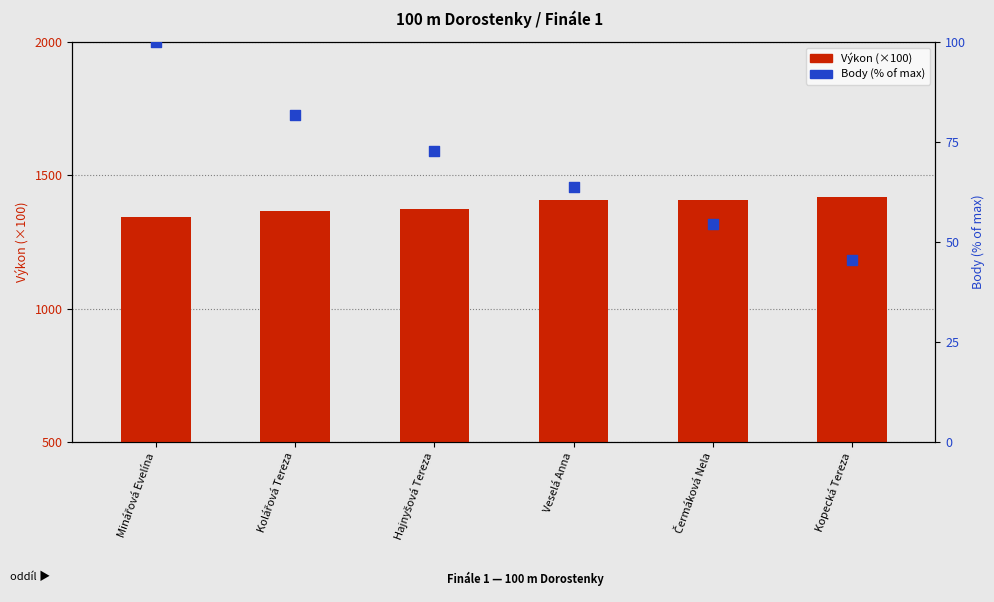

Which series has the largest total across all categories?

Výkon (×100)